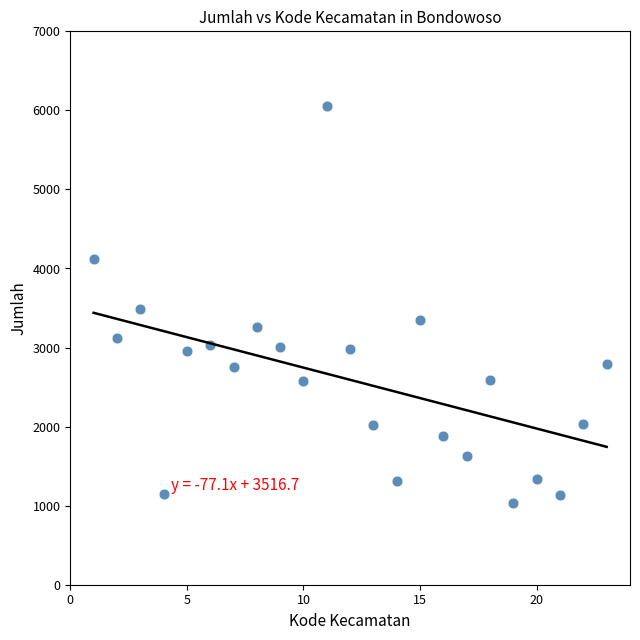

How many points are shown in the scatter plot?

23